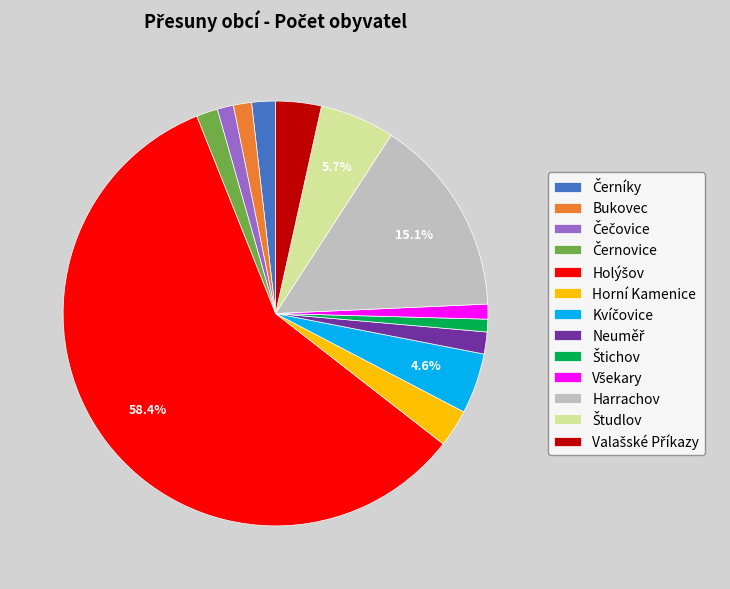

Is there a majority slice in this chart?

Yes